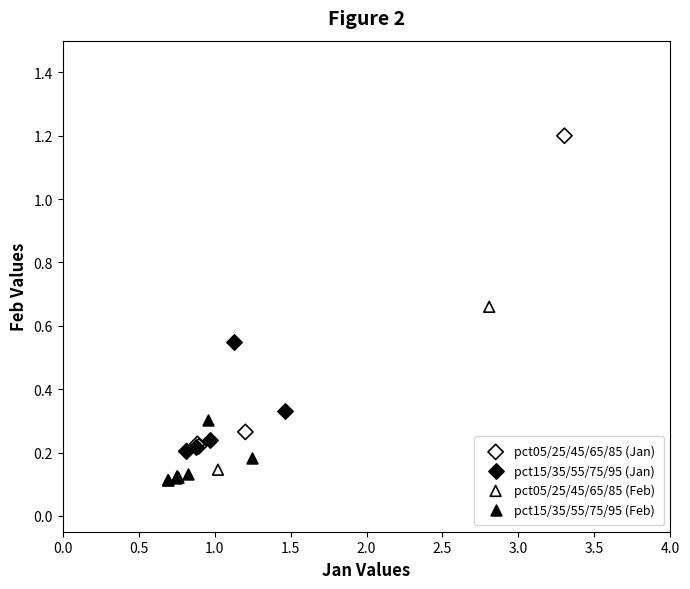

Which series has the largest Y range (max minus min)?

pct05/25/45/65/85 (Jan)